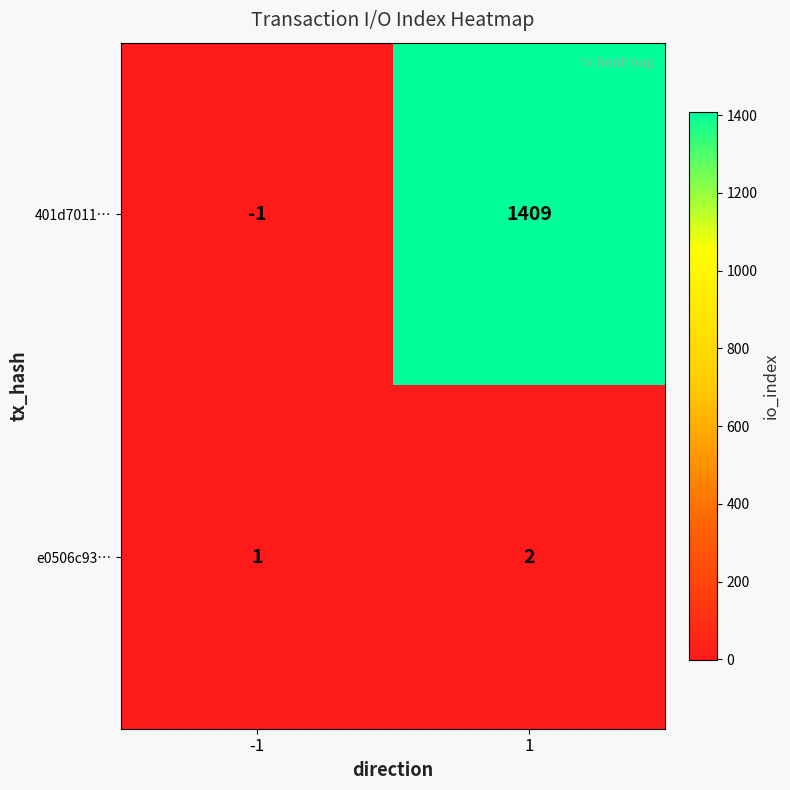

Read the 401d7011… value at 1.

1409